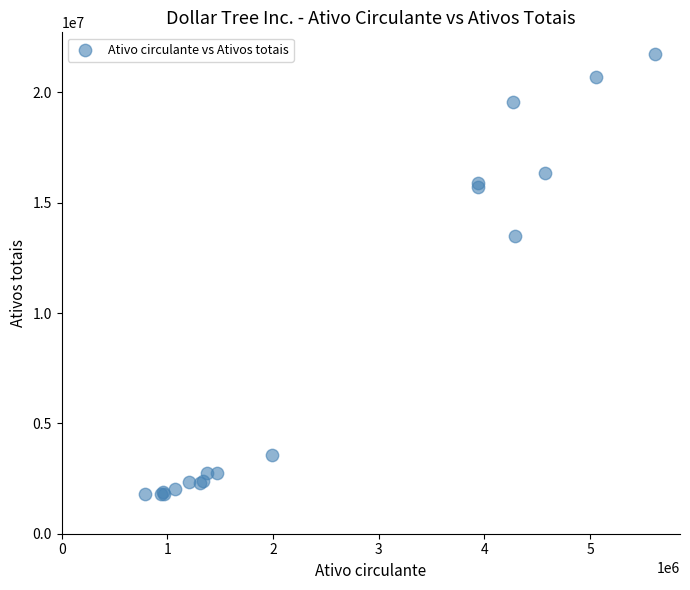

What Y value in the scatter plot is closest to 11754750?

13501200